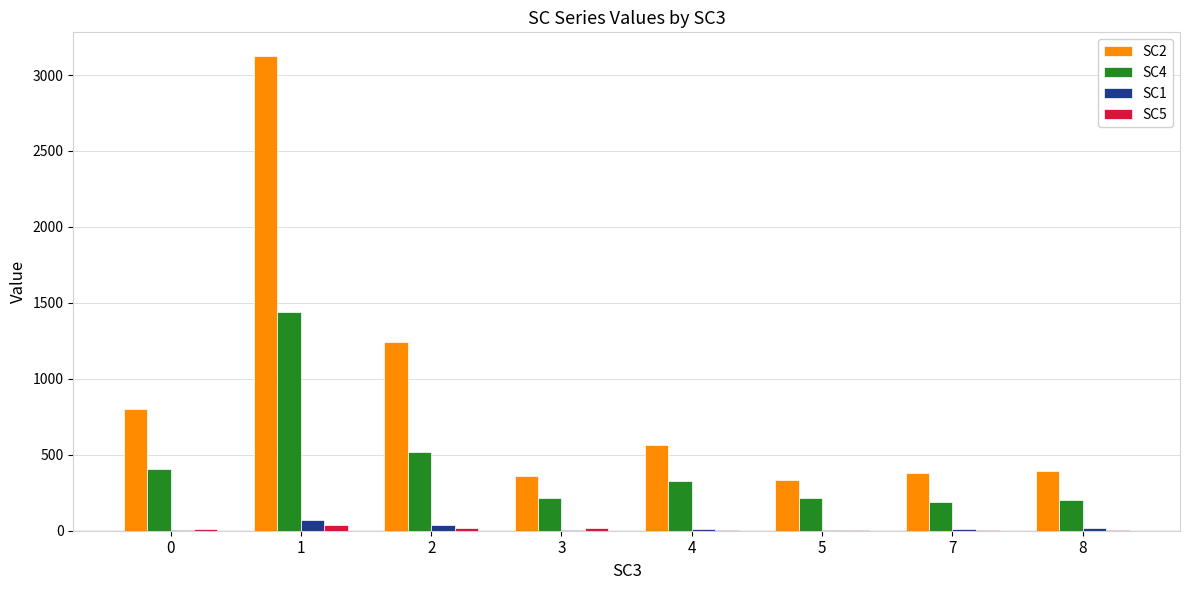

What is the sum of all SC5 values?

107